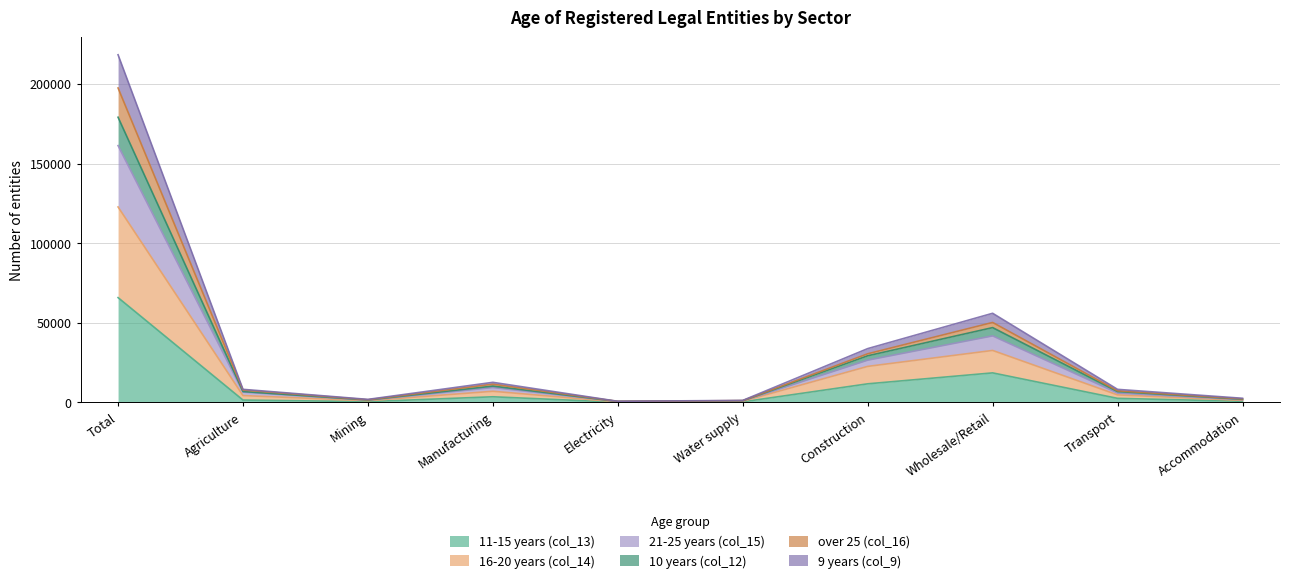

True or false: 16-20 years (col_14) has a value of 4226 at Manufacturing.

False